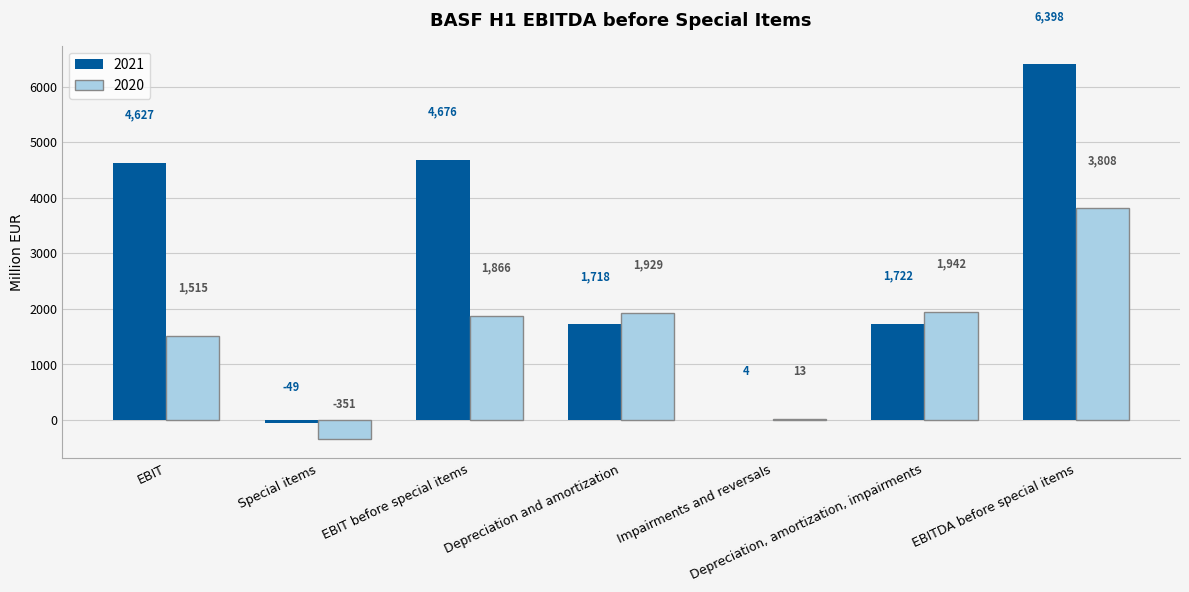

What is the sum of the 2021 values at EBITDA before special items and Depreciation and amortization?

8116